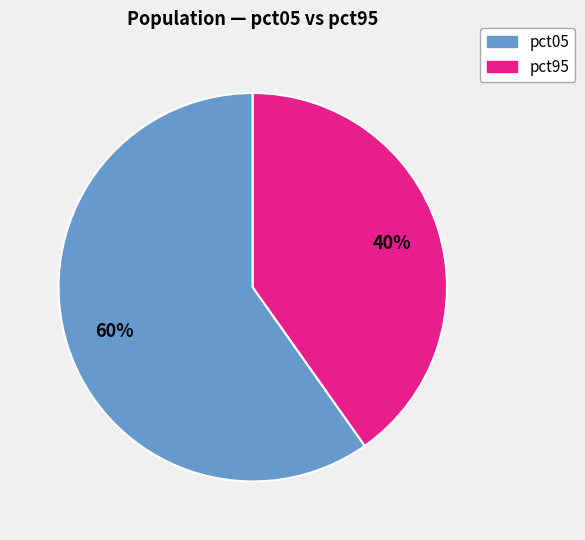

To the nearest percent, what is the average slice percentage?

50%